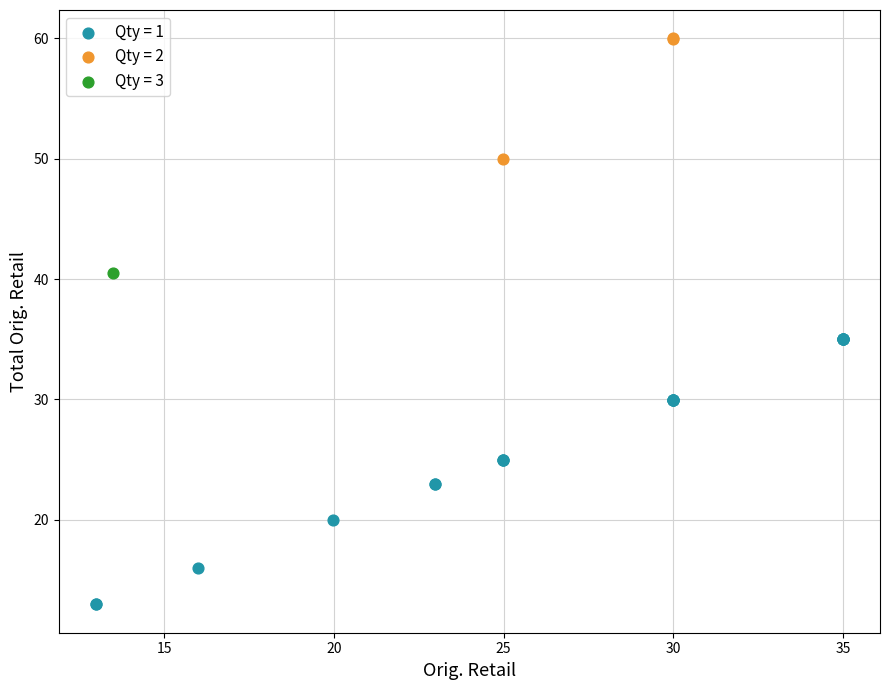

Which series contains the lowest Y value?

Qty = 1